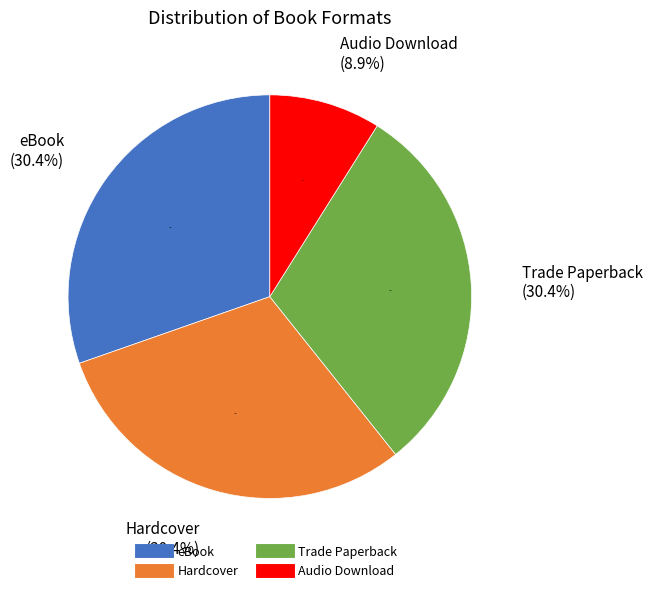

Combined, what portion of the pie is eBook and Trade Paperback?

60.7%